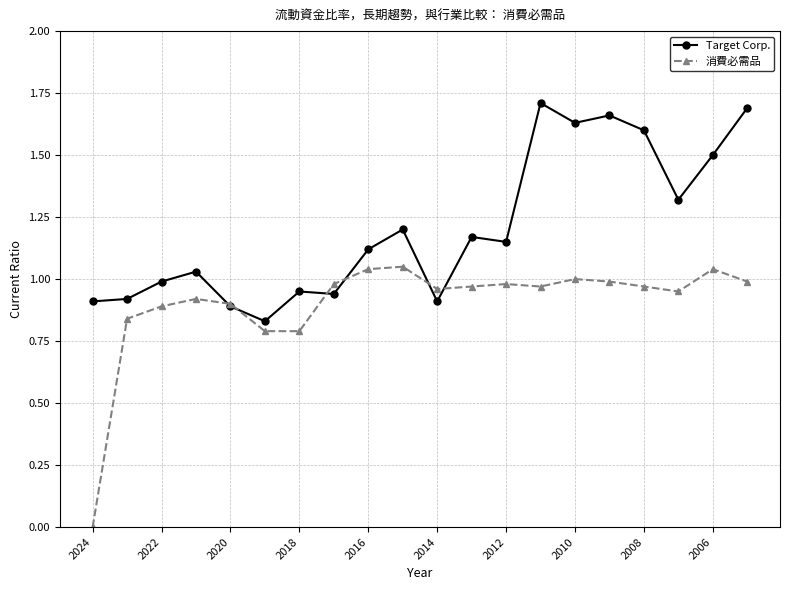

True or false: Target Corp. has more than 2 points higher than both neighbors.

True